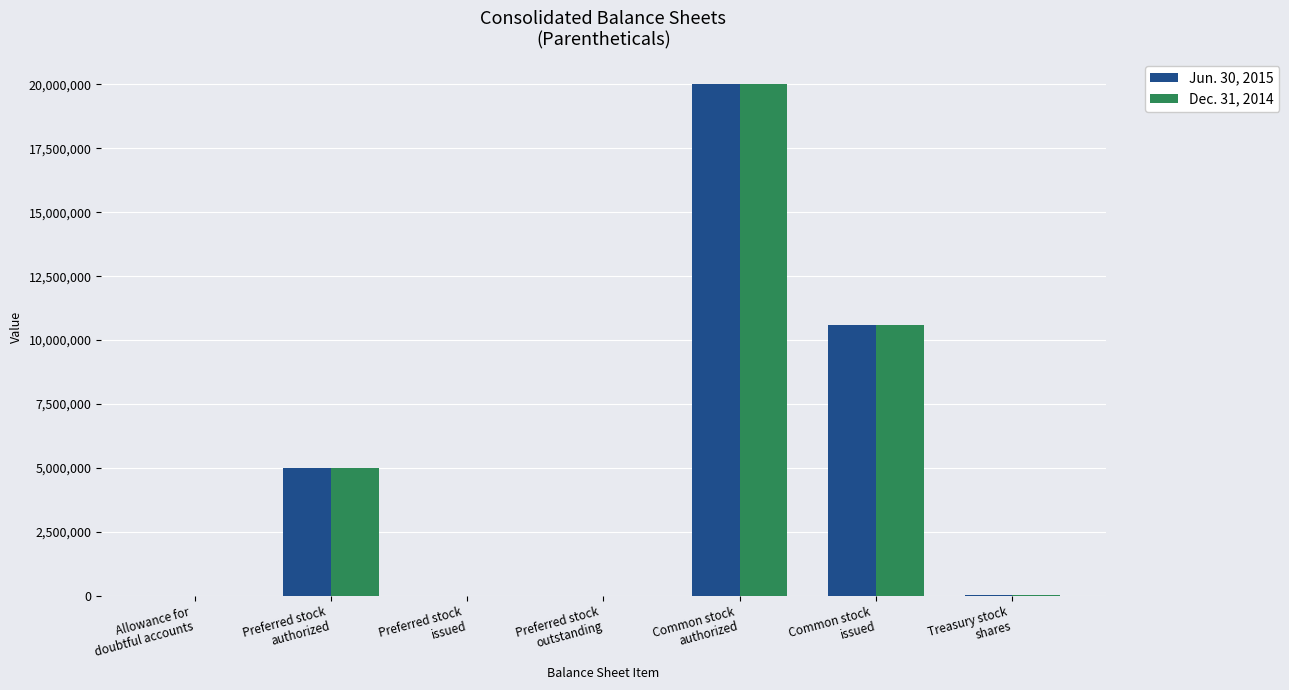

The value of Dec. 31, 2014 at Allowance for
doubtful accounts is 146. True or false?

True